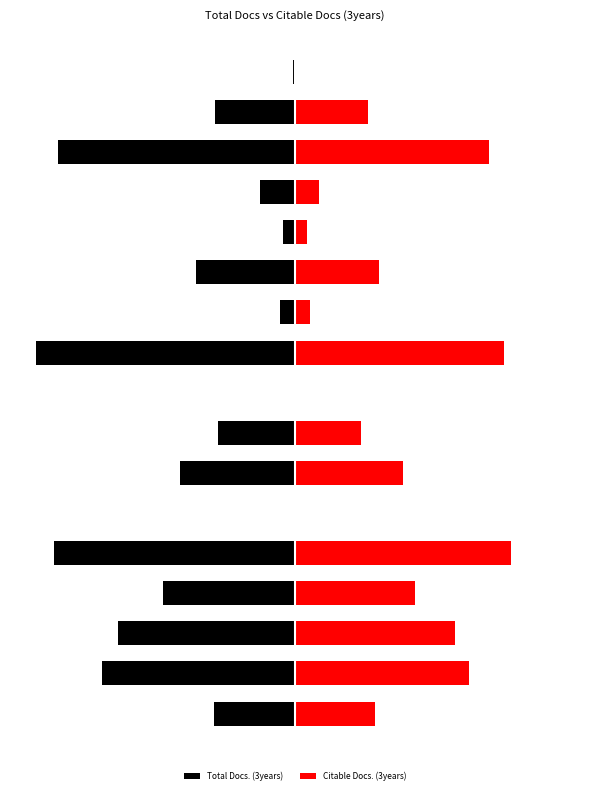

What is the lowest value of the Total Docs. (3years) series?

-364